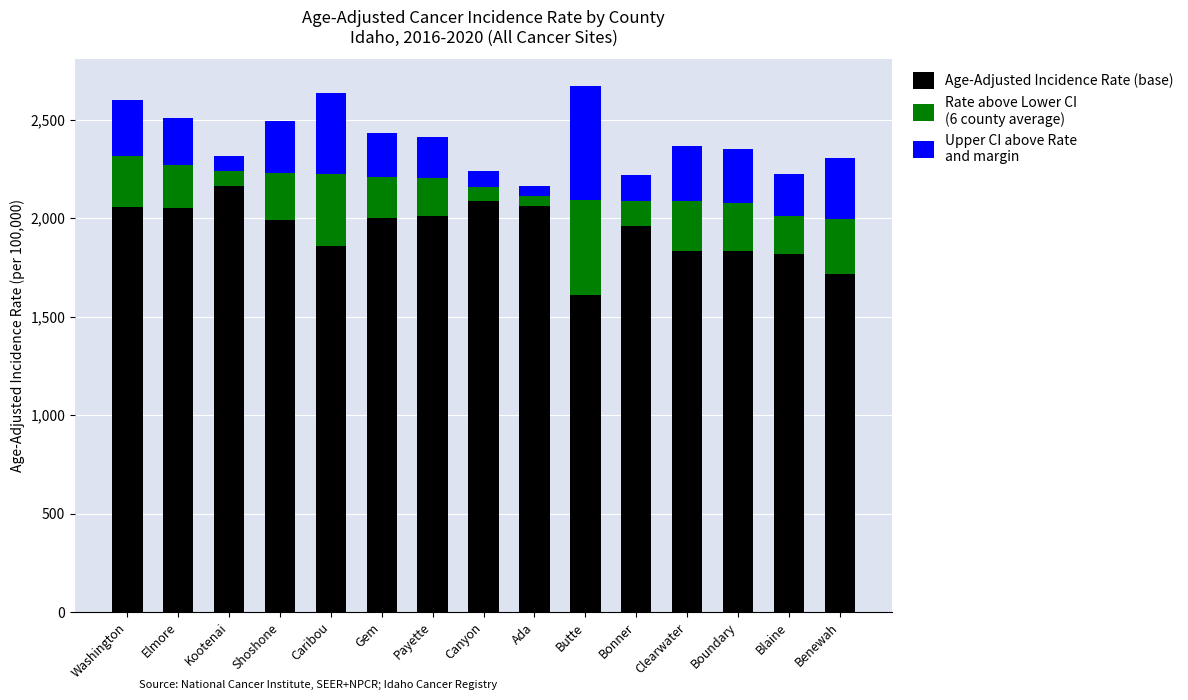

What is the total value across all series at Blaine?

2224.3